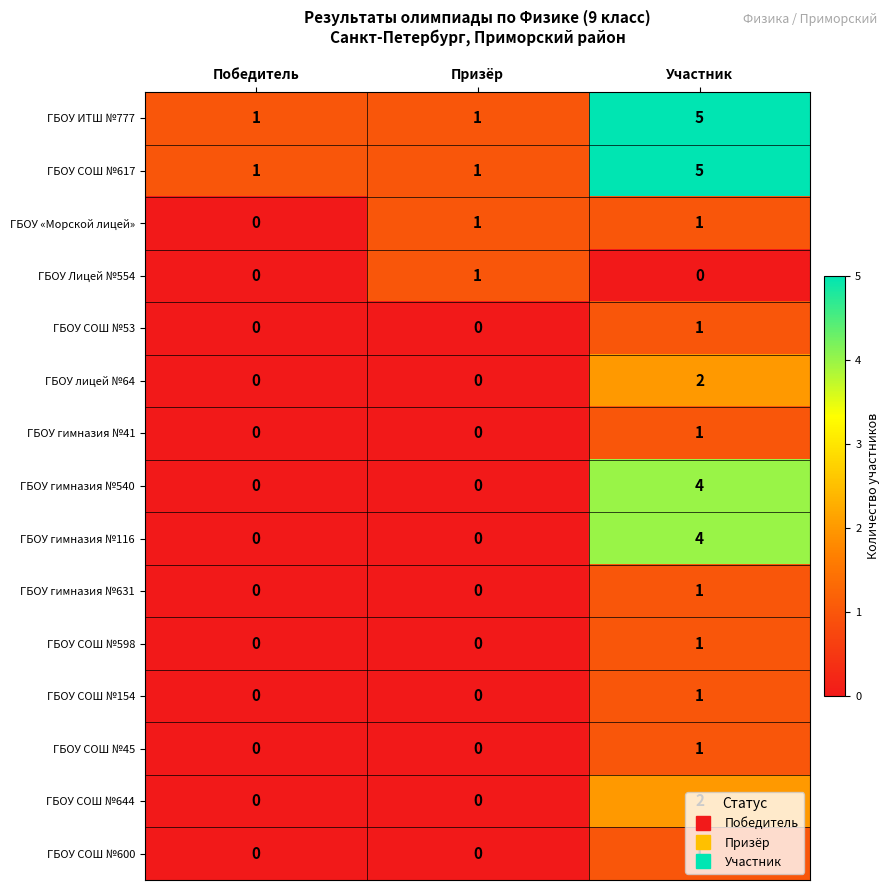

What is the difference between the maximum and minimum values in the ГБОУ ИТШ №777 series?

4